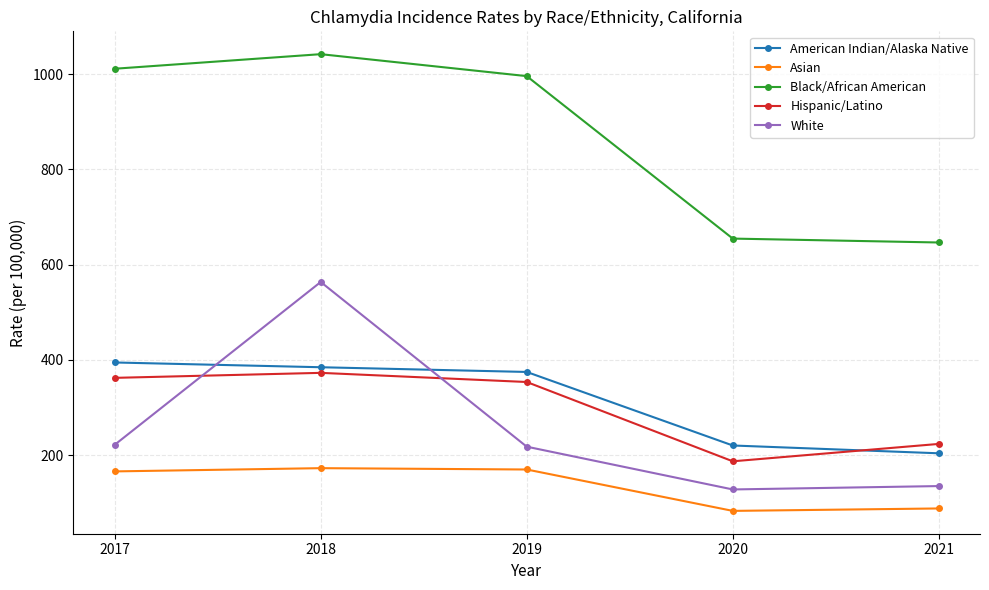

What is the difference between the maximum and minimum values in the Asian series?

89.7